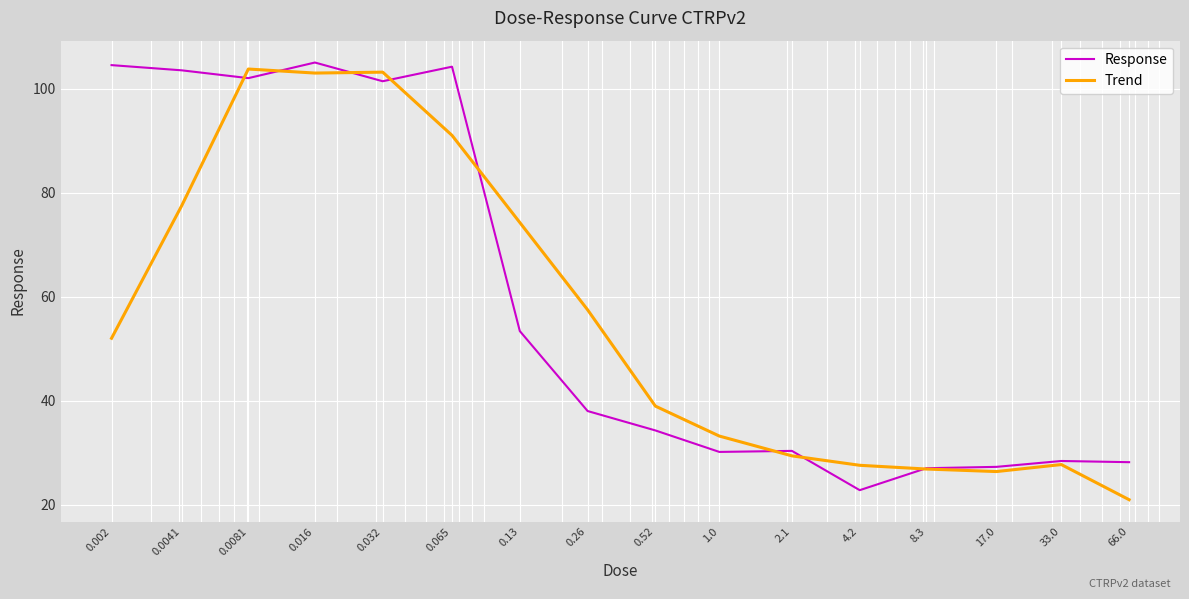

What is the highest value of the Trend series?

103.8